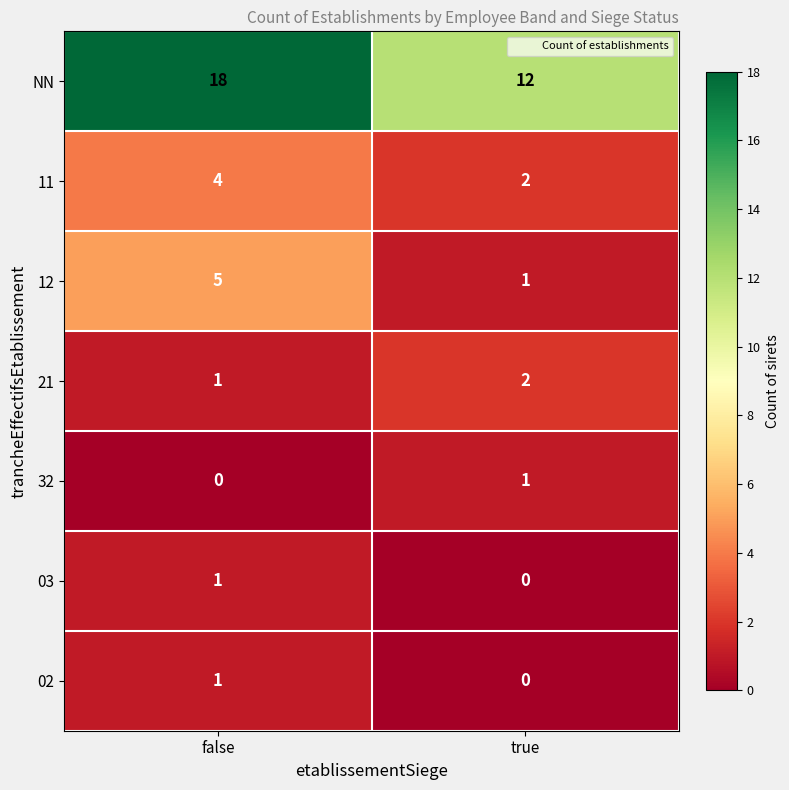

Reading right to left, extract all data points from this chart.

NN: true=12	false=18
11: true=2	false=4
12: true=1	false=5
21: true=2	false=1
32: true=1	false=0
03: true=0	false=1
02: true=0	false=1